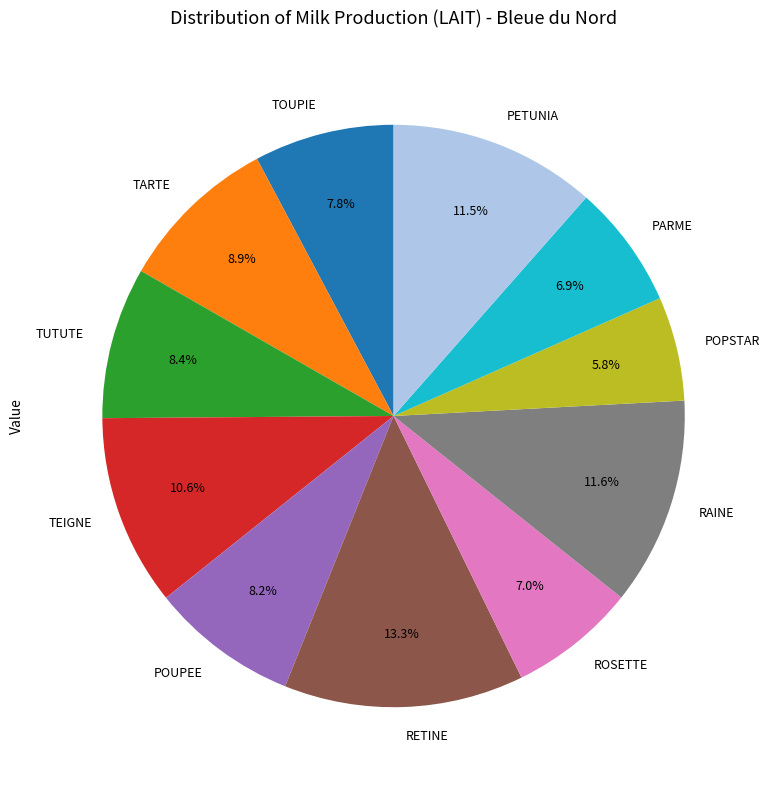

To the nearest percent, what is the difference between the largest and smallest slice percentages?

8%